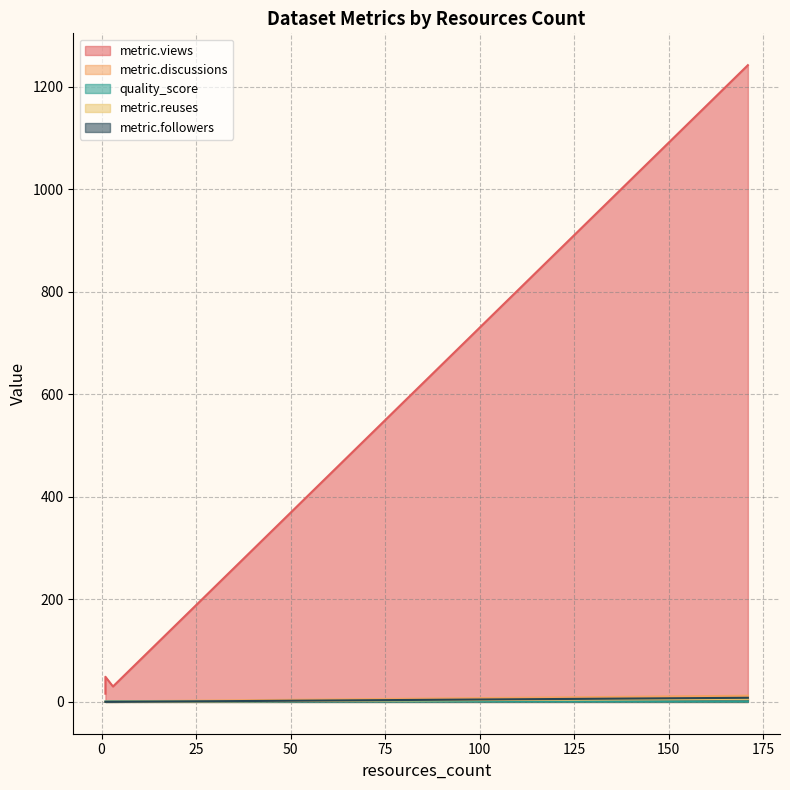

Count the metric.reuses values in the range 0 to 6.

4